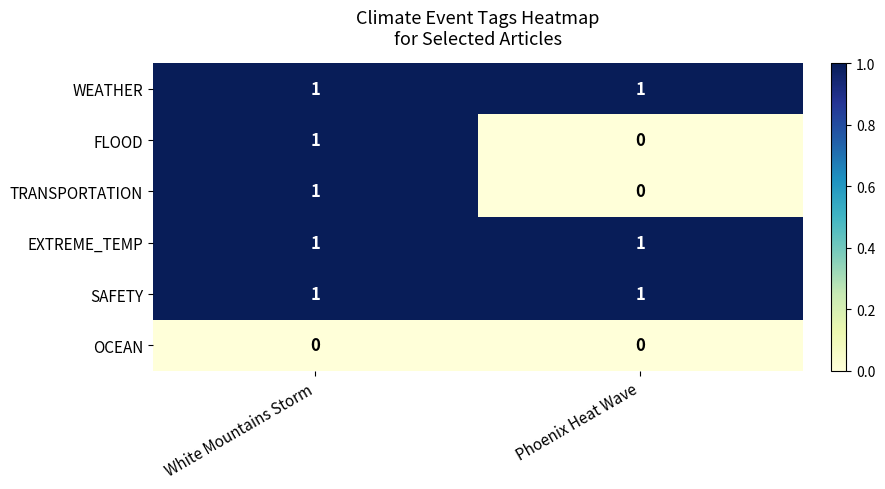

List the labels in order of TRANSPORTATION value, smallest first.

Phoenix Heat Wave, White Mountains Storm